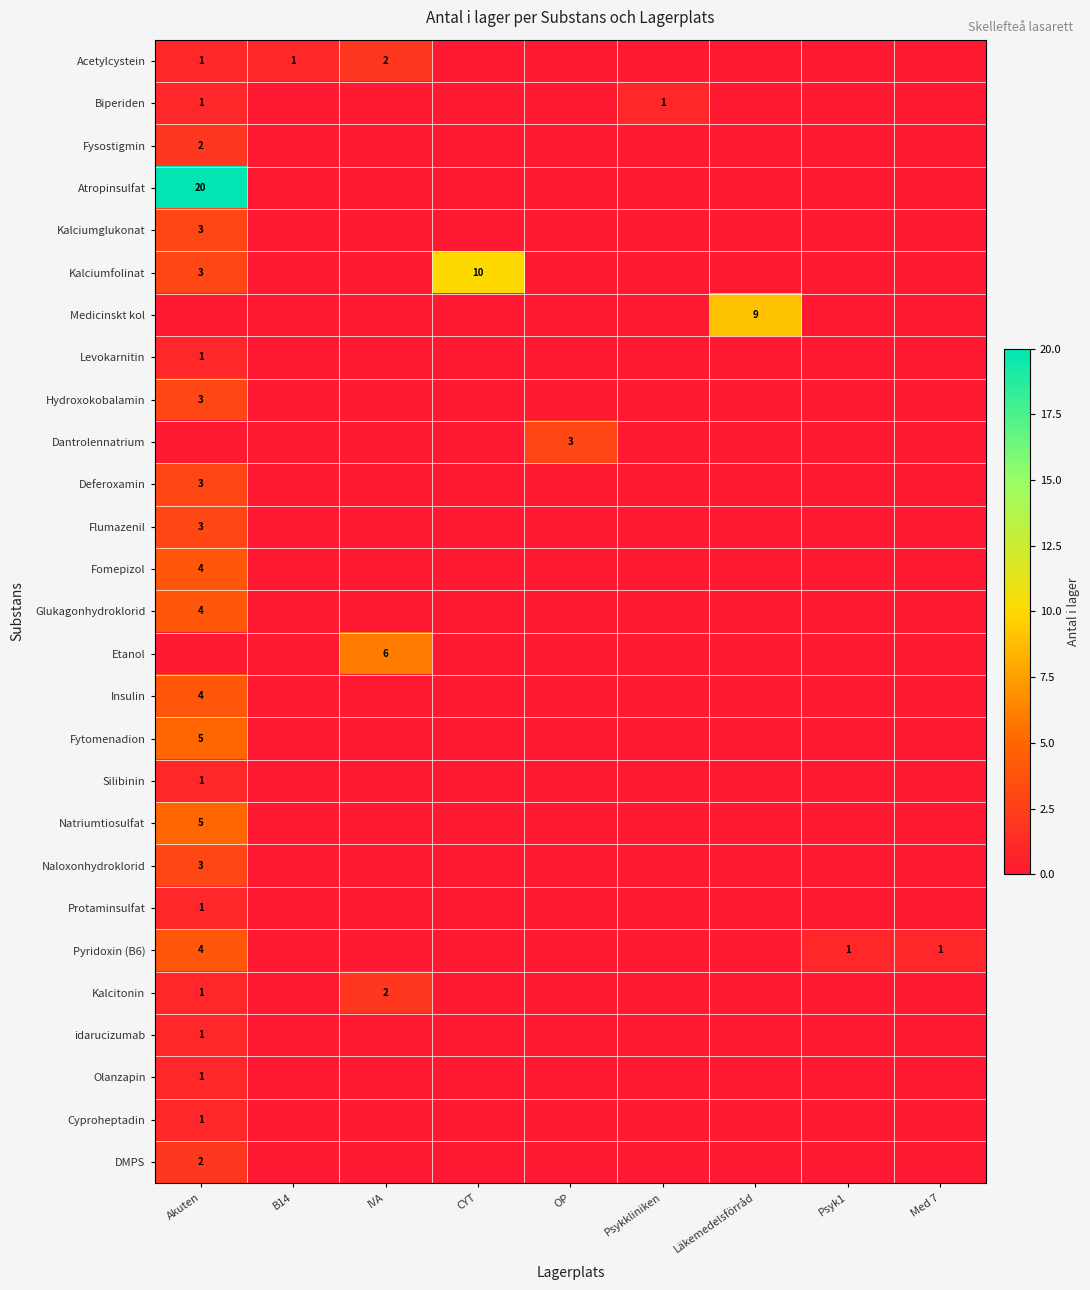

What is the difference between the highest and lowest values at OP?

3